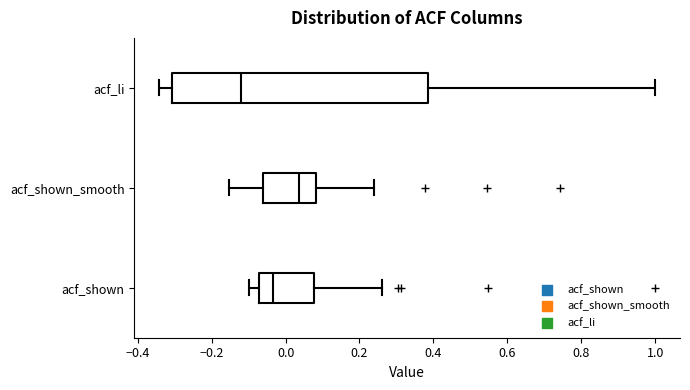

Reading bottom to top, transcribe this box plot: for each box, give where its median line is, the range the box spans, and where its two whiskers end, as read against the x-axis. The values are not printed on the chart, so give them approximately, as read against the axis.

acf_shown: median -0.04, box -0.08 to 0.08, whiskers -0.10 to 0.26
acf_shown_smooth: median 0.04, box -0.06 to 0.08, whiskers -0.16 to 0.24
acf_li: median -0.12, box -0.30 to 0.38, whiskers -0.34 to 1.00